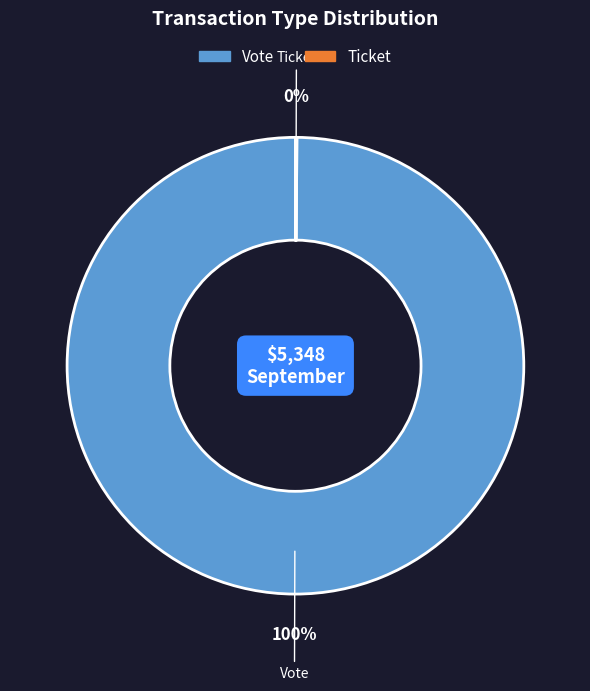

Is it true that Vote is 93% of the pie?

False